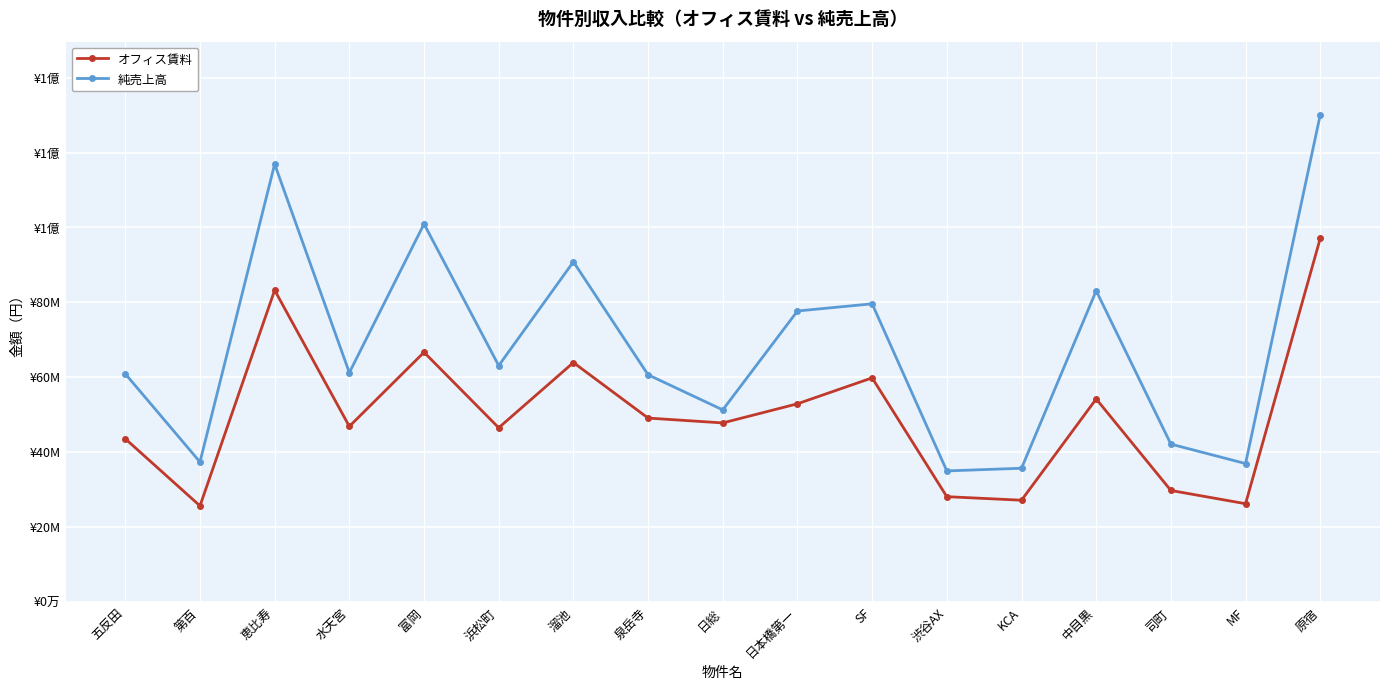

What are all the series names shown in the legend?

オフィス賃料, 純売上高